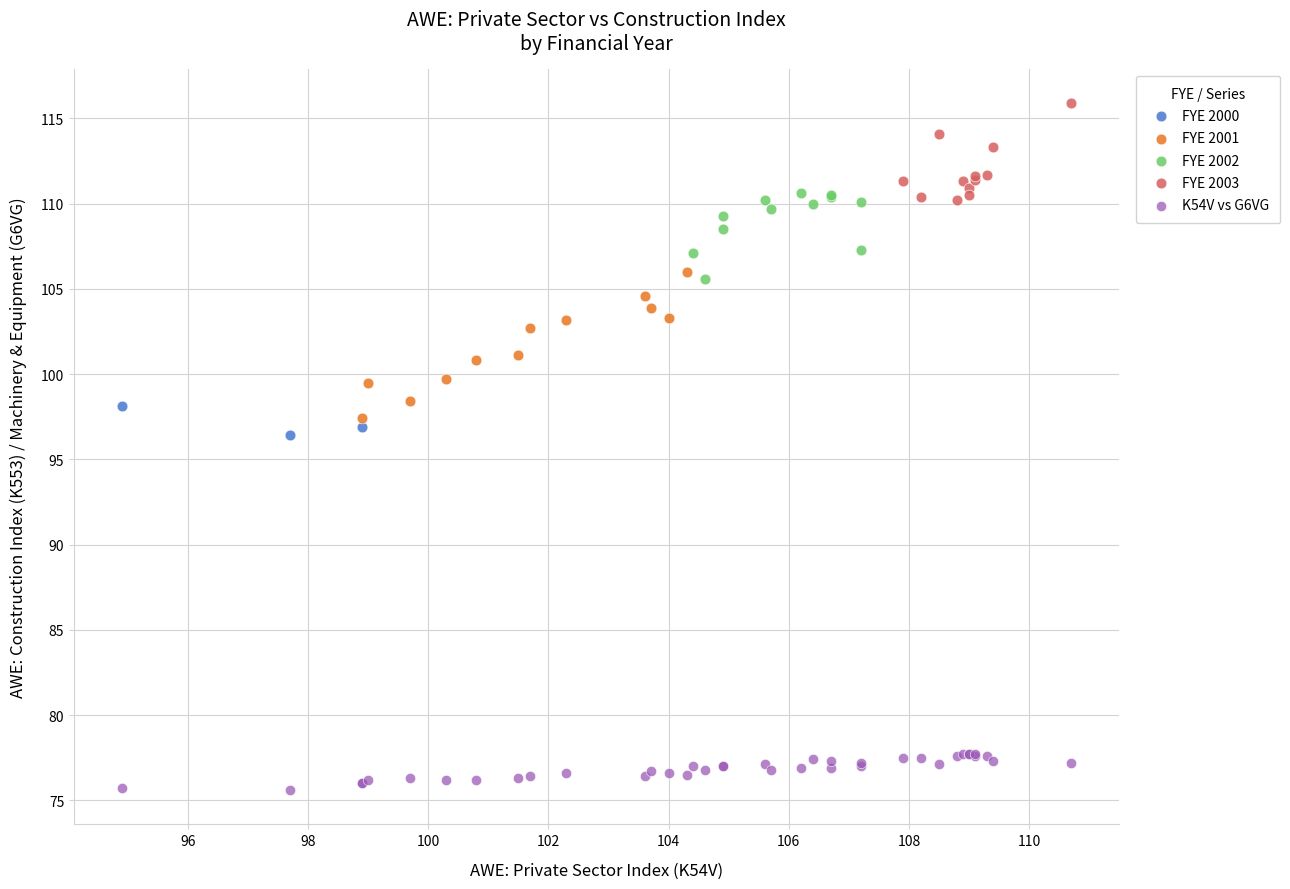

Which series reaches the minimum Y coordinate?

K54V vs G6VG